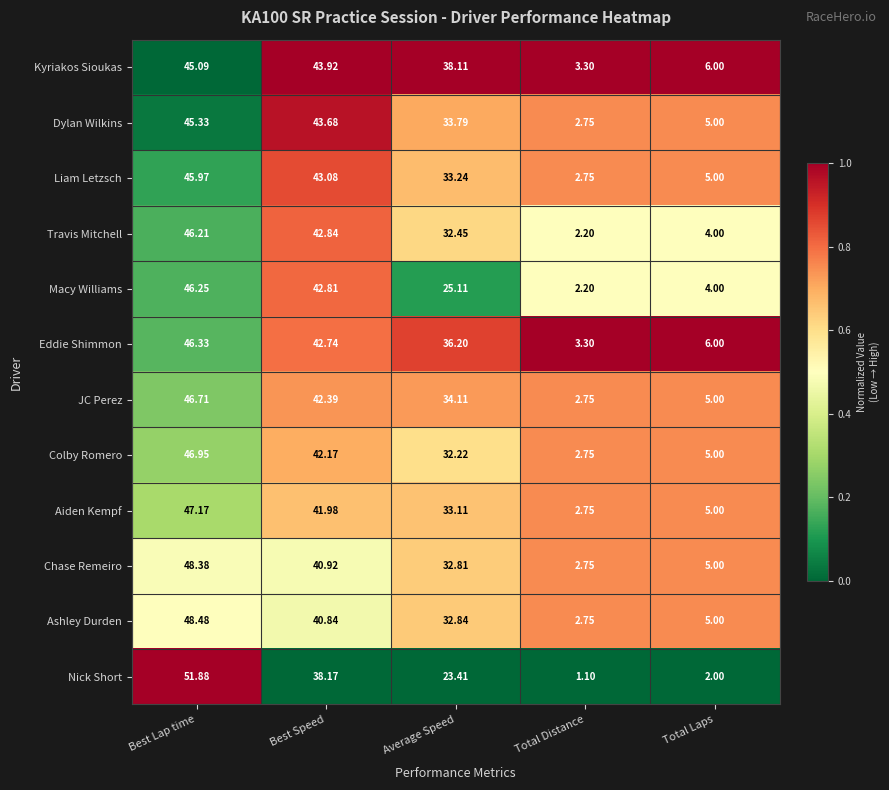

Rank the series by their maximum value, from lowest to highest.

Kyriakos Sioukas, Dylan Wilkins, Liam Letzsch, Travis Mitchell, Macy Williams, Eddie Shimmon, JC Perez, Colby Romero, Aiden Kempf, Chase Remeiro, Ashley Durden, Nick Short